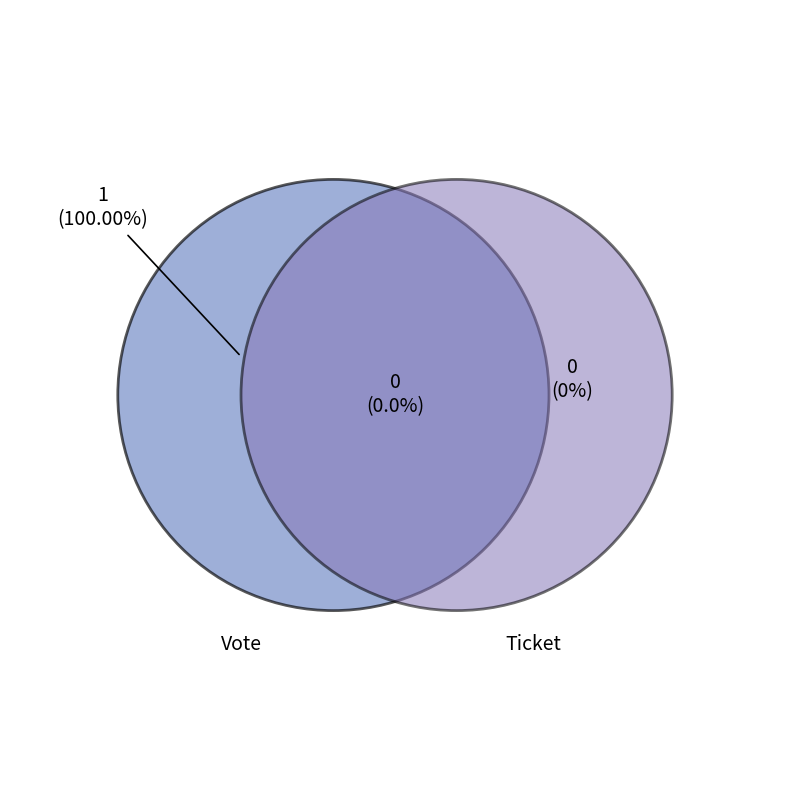

Count the number of slices in the pie.

2